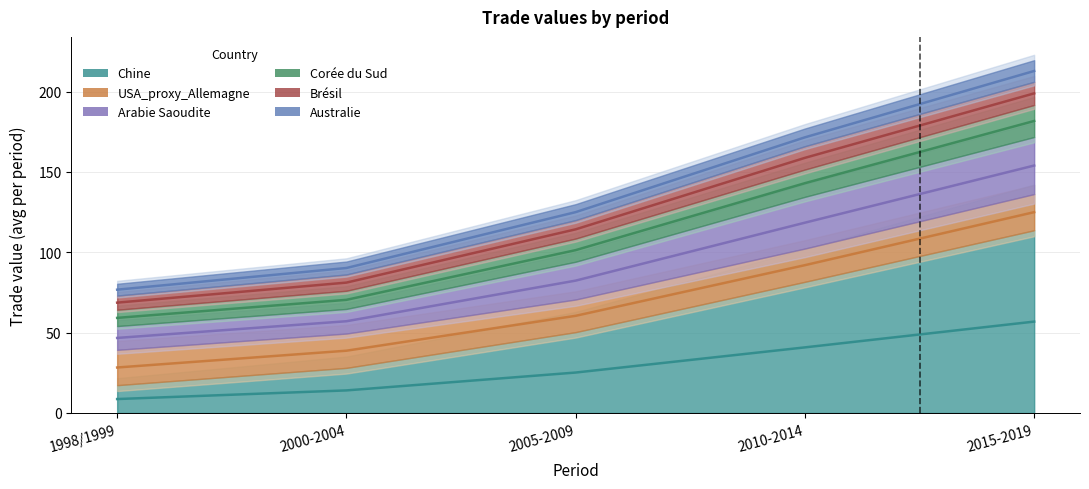

At how many categories does at least one series exceed 97?

3